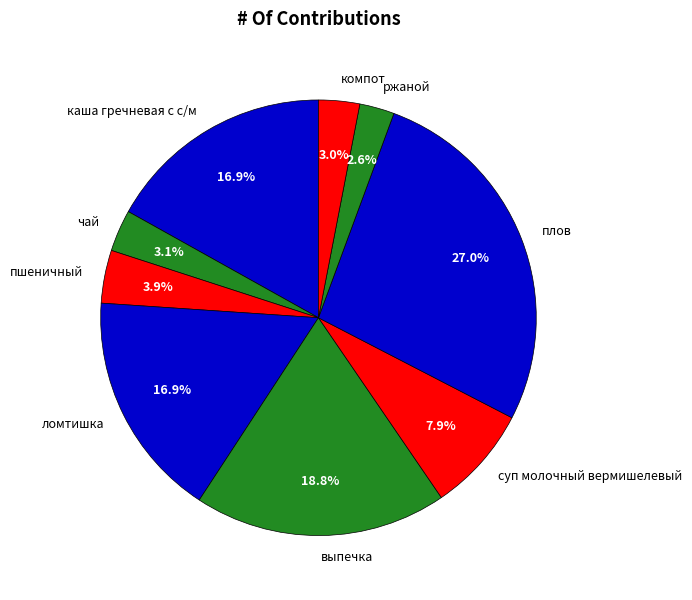

How many slices are in this pie chart?

9